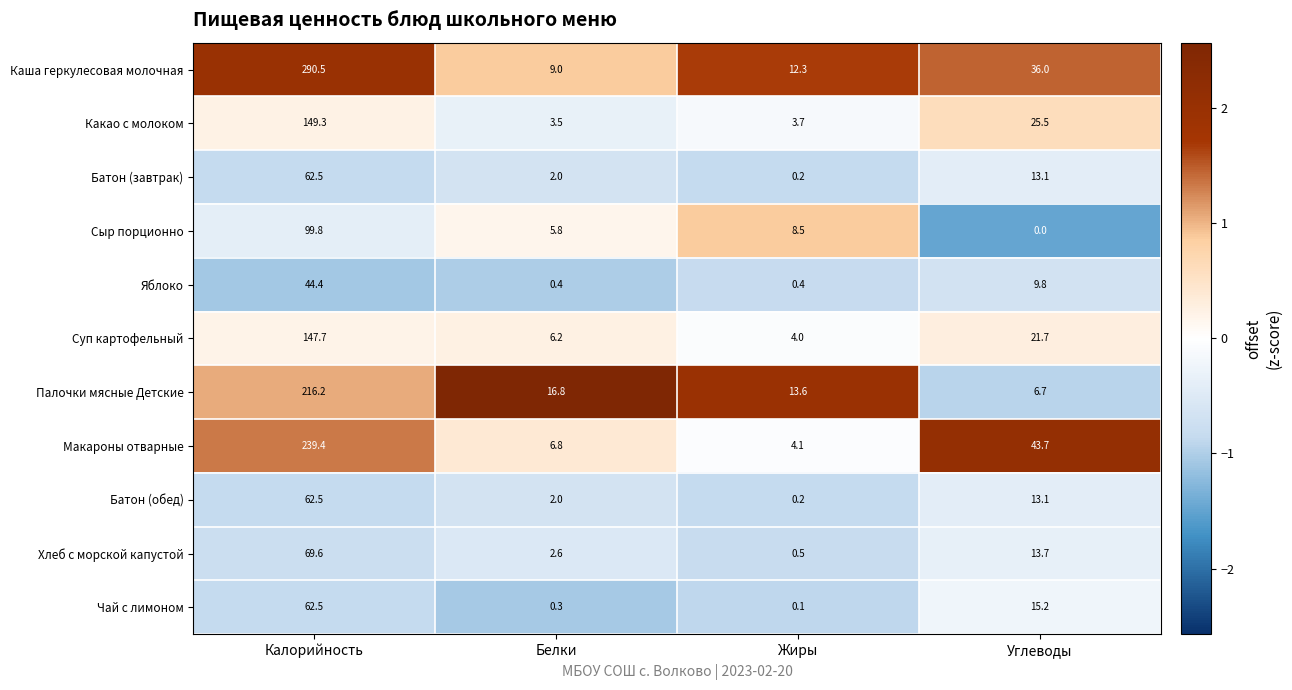

What is the difference between the Макароны отварные values at Белки and Жиры?

2.7